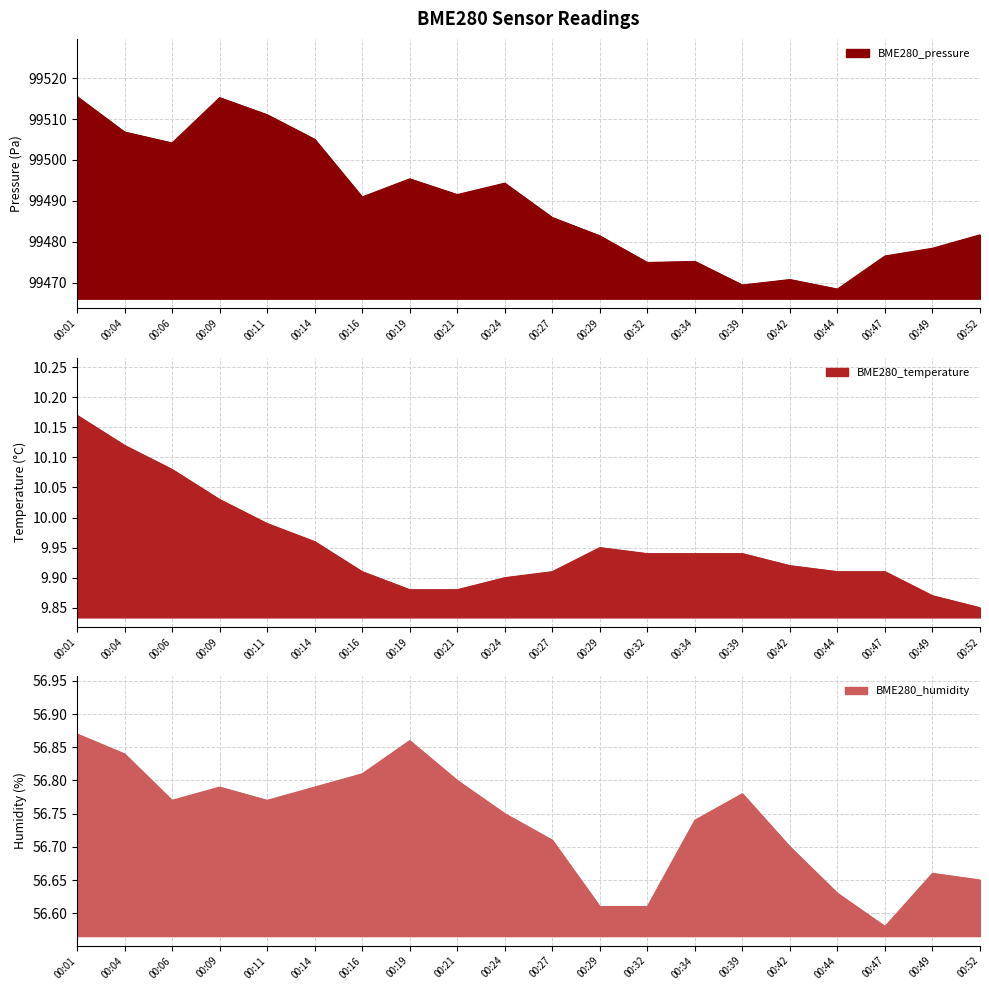

The BME280_temperature series shows 9.9 at 00:29. True or false?

True